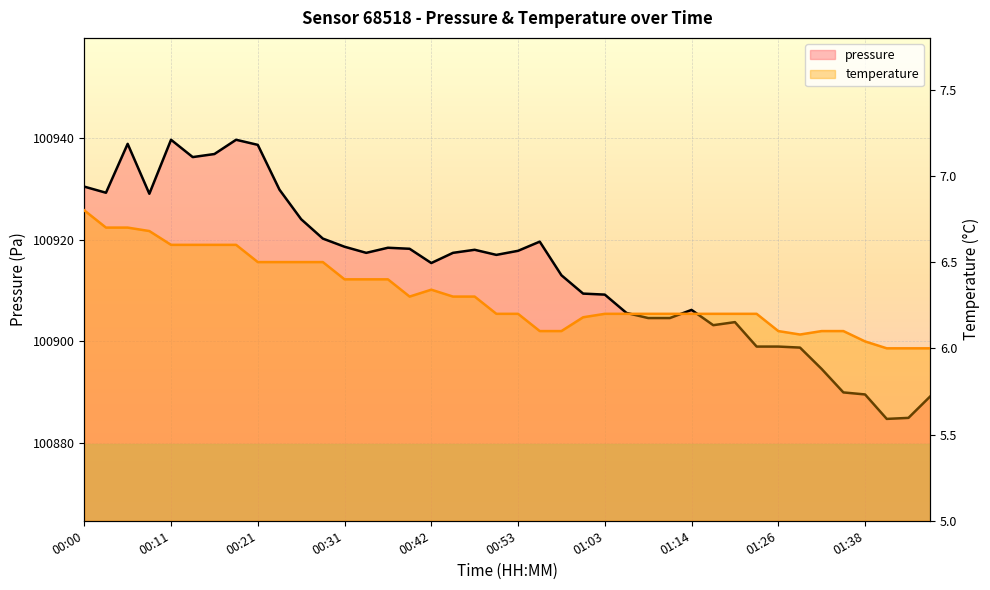

At which category does temperature reach its first local peak?

00:42